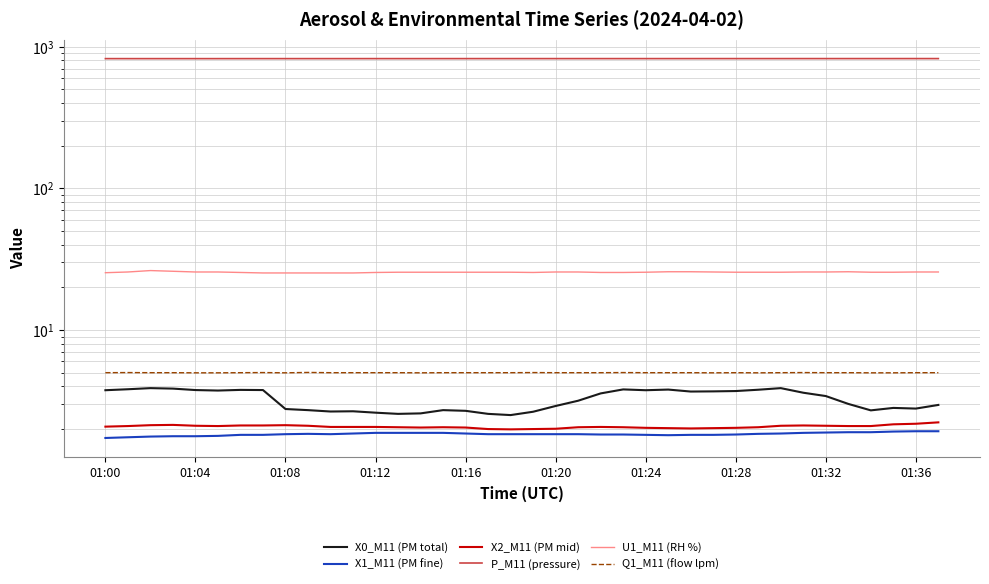

Which has a higher value, 34 or 31?

31